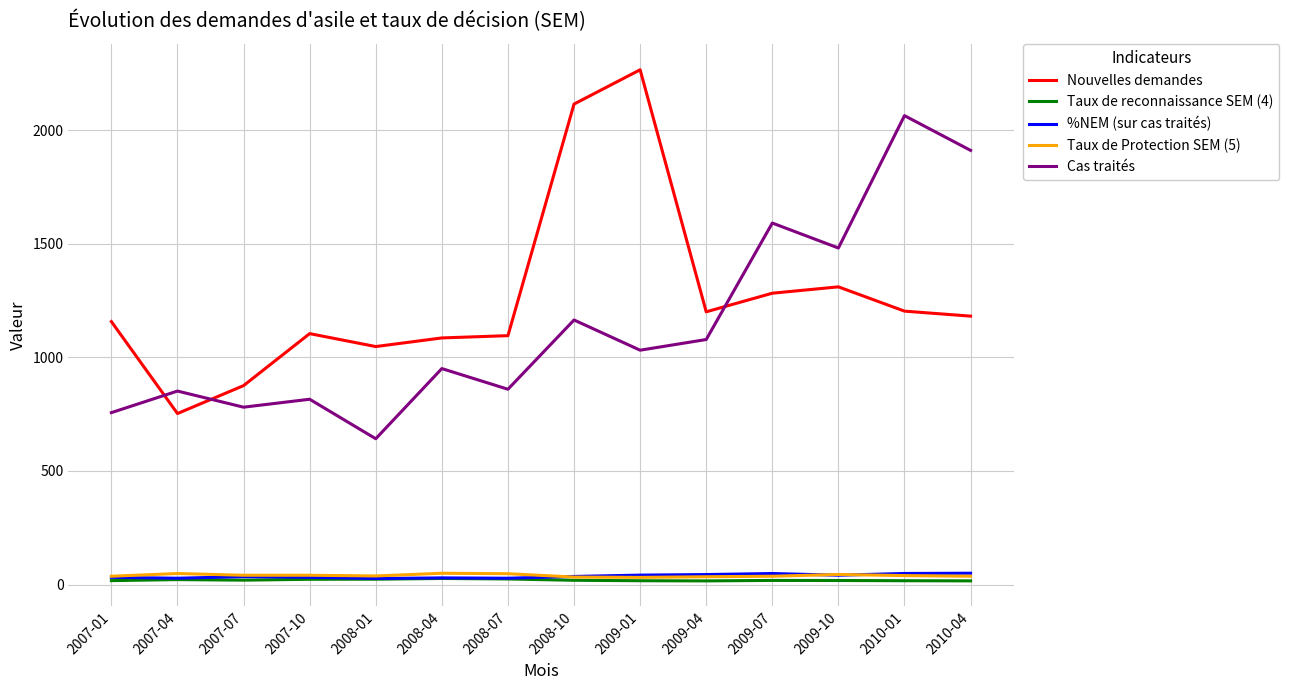

What is the sum of the Taux de Protection SEM (5) values at 2009-04 and 2009-07?

70.7